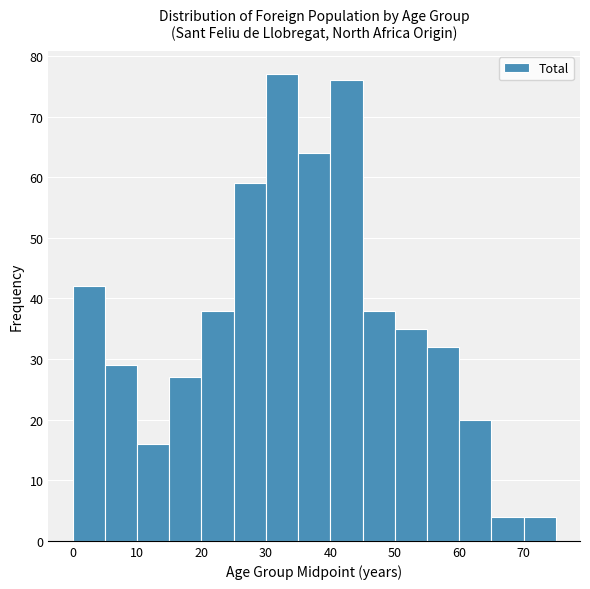

How tall is the bar that spans 60 to 65 on the x-axis? The values are not printed on the chart, so give them approximately, as read against the axis.

20